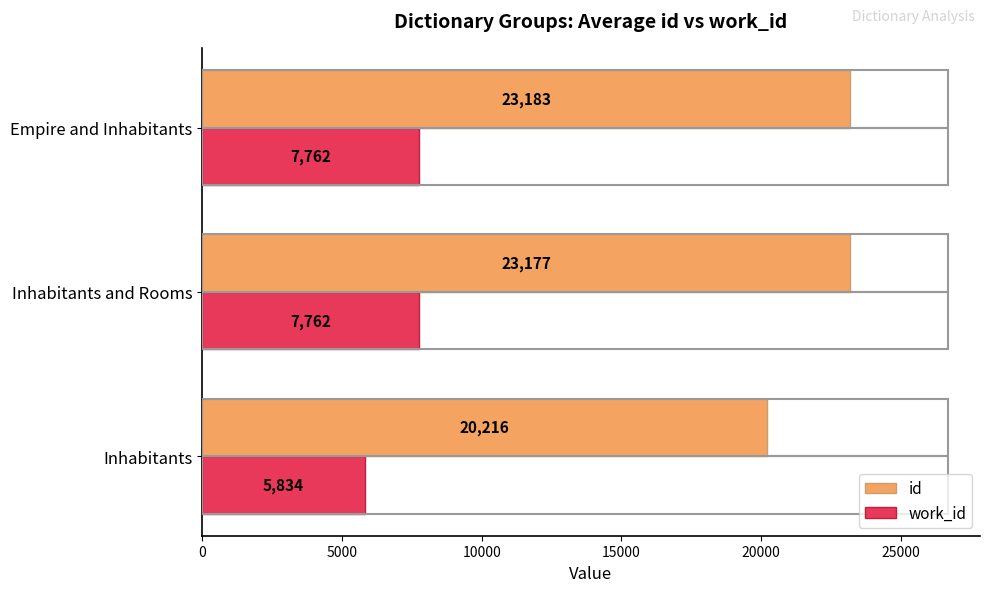

What is the total value across all series at Empire and Inhabitants?

30945.0